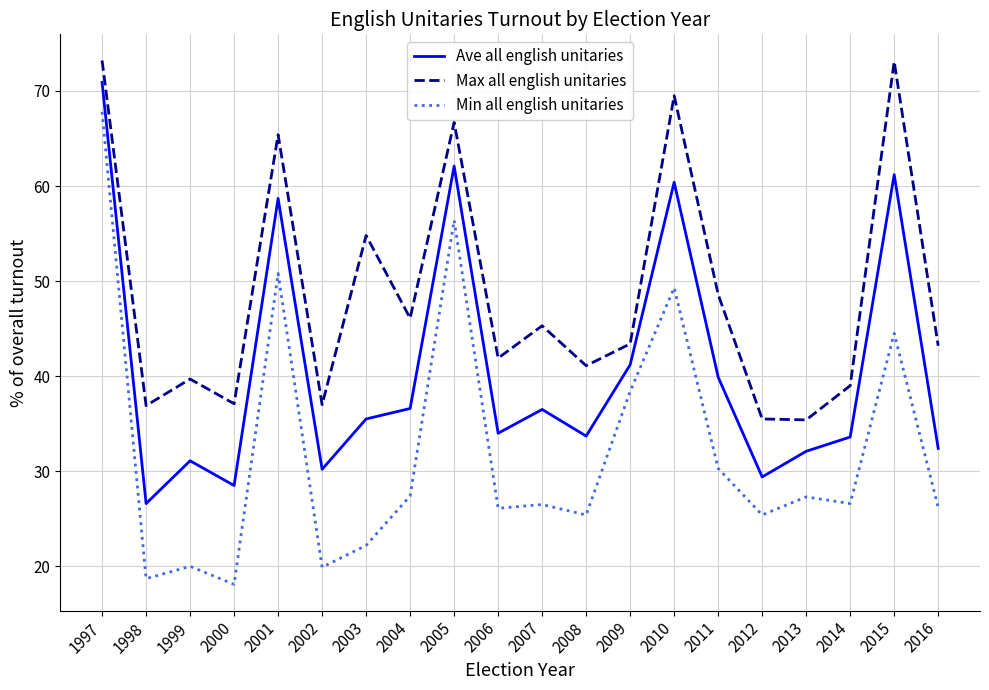

Rank the series by their average value, from lowest to highest.

Min all english unitaries, Ave all english unitaries, Max all english unitaries